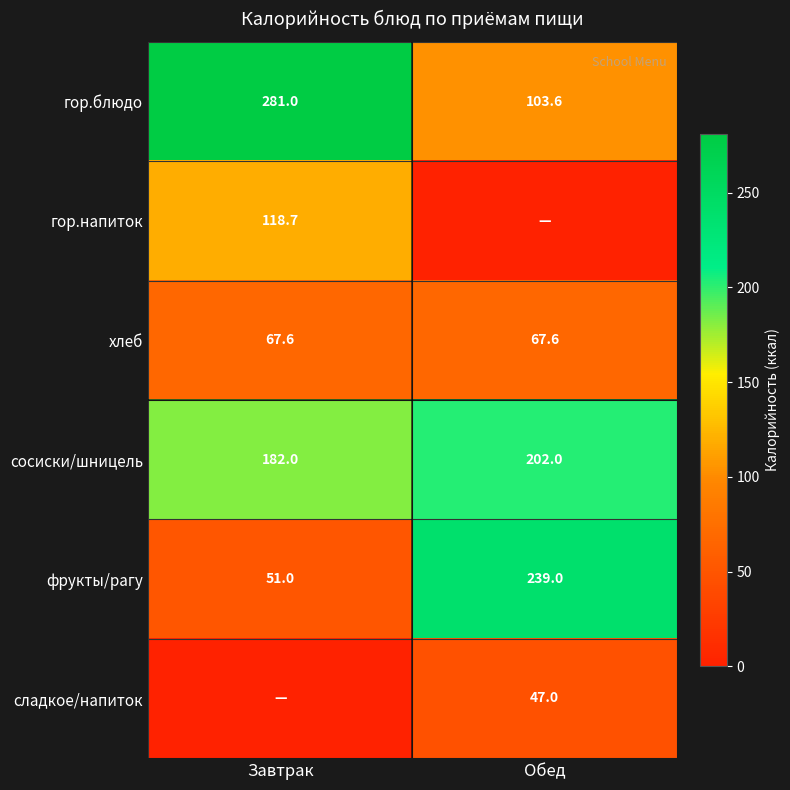

What value does the фрукты/рагу series have at Завтрак?

51.0